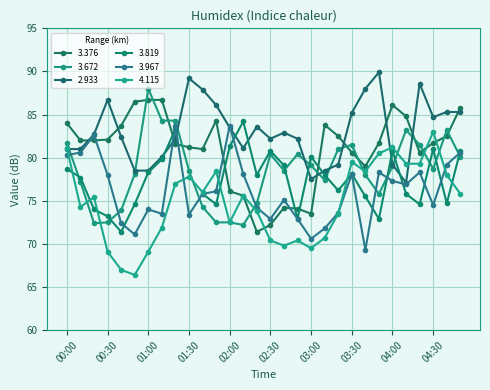

How many data points in 4.115 are above 75?

16